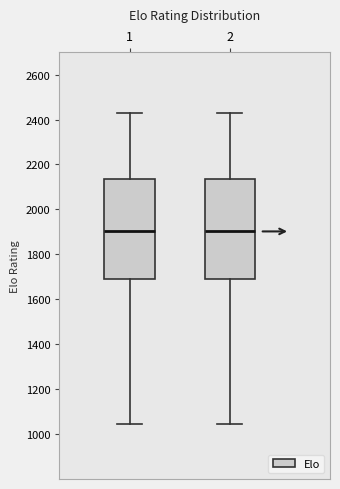

Reading left to right, read every box against the y-axis: the position of its median line, the range the box covers, and the ends of its whiskers. The values are not printed on the chart, so give them approximately, as read against the axis.

1: median 1900, box 1700 to 2140, whiskers 1040 to 2440
2: median 1900, box 1700 to 2140, whiskers 1040 to 2440